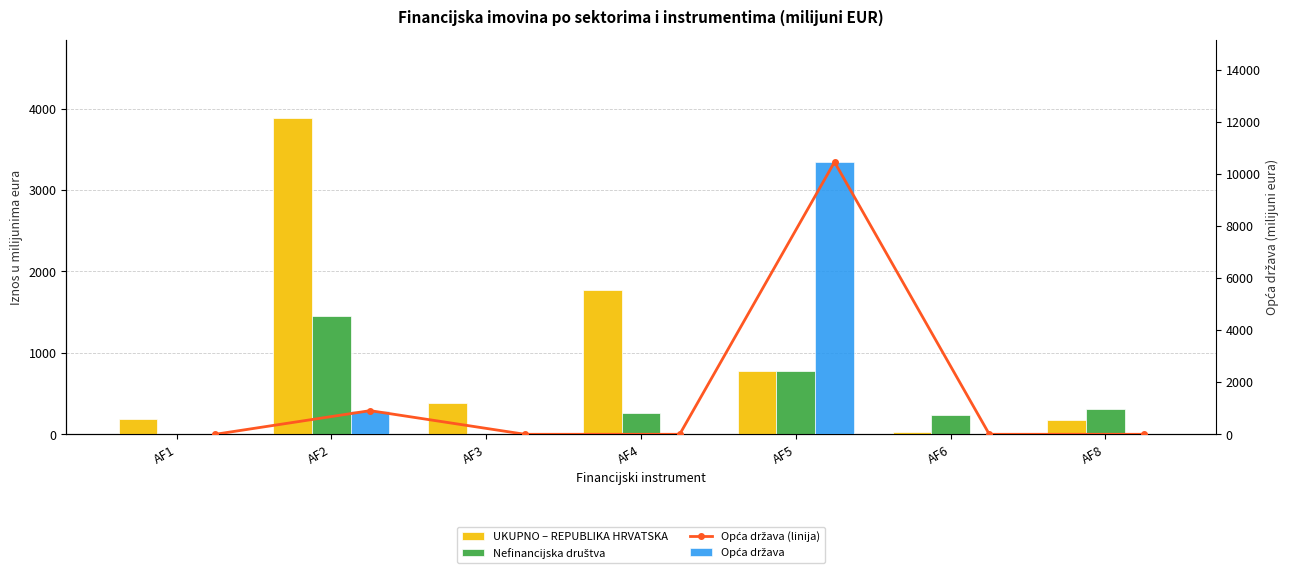

What is the sum of the UKUPNO – REPUBLIKA HRVATSKA values at AF4 and AF6?

1805.9